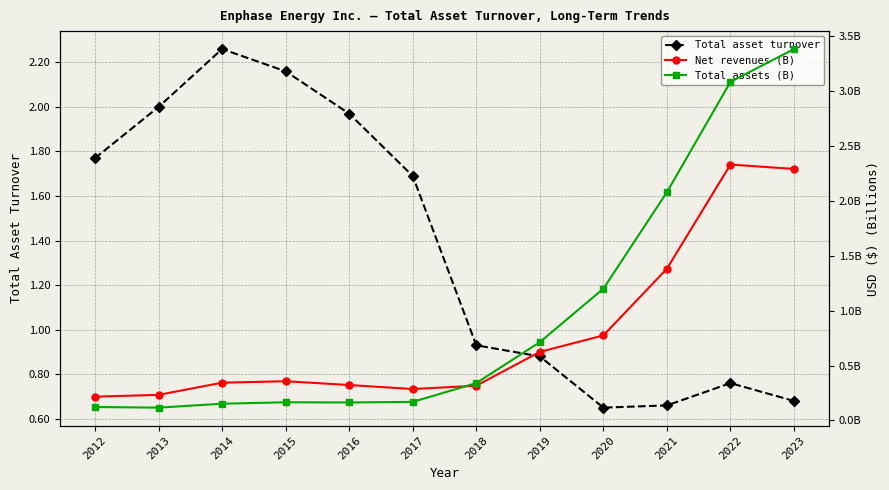

What is the highest value of the Total asset turnover series?

2.3